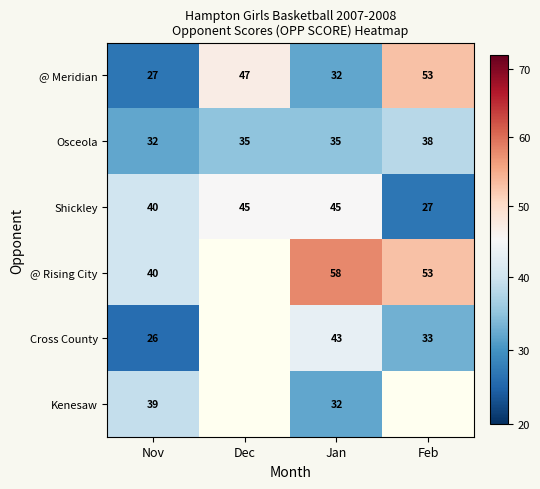

True or false: Kenesaw has a value of 39 at Nov.

True